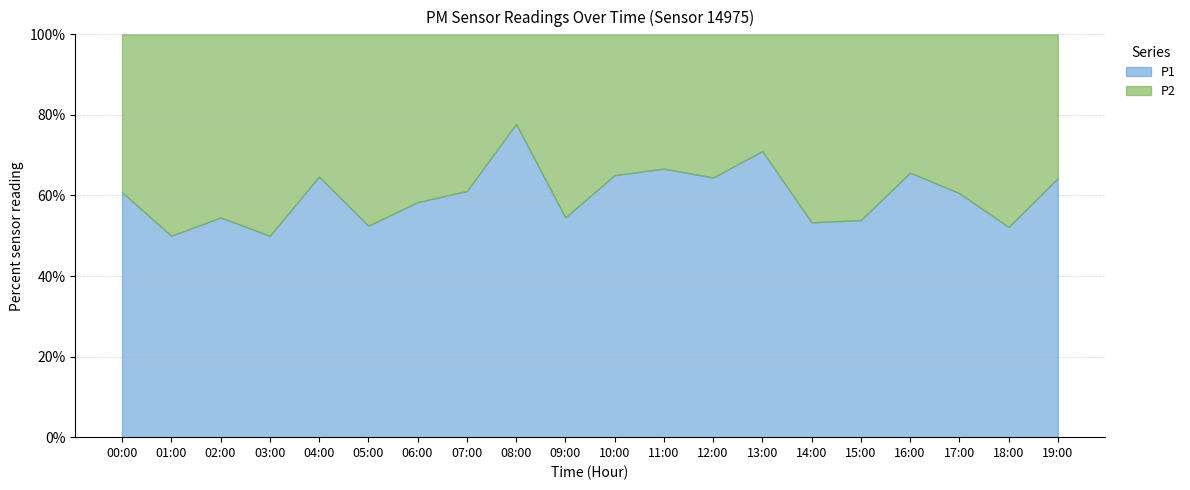

Reading right to left, what are all the values shown in this chart?

P1: 1.8	1.2	1.2	1.5	0.9	0.8	1.5	1.3	1.8	0.9	0.6	2.1	1.1	0.7	0.6	1.1	0.4	0.6	0.5	0.9
P2: 1.0	1.1	0.8	0.8	0.8	0.7	0.6	0.7	0.9	0.5	0.5	0.6	0.7	0.5	0.6	0.6	0.4	0.5	0.5	0.6